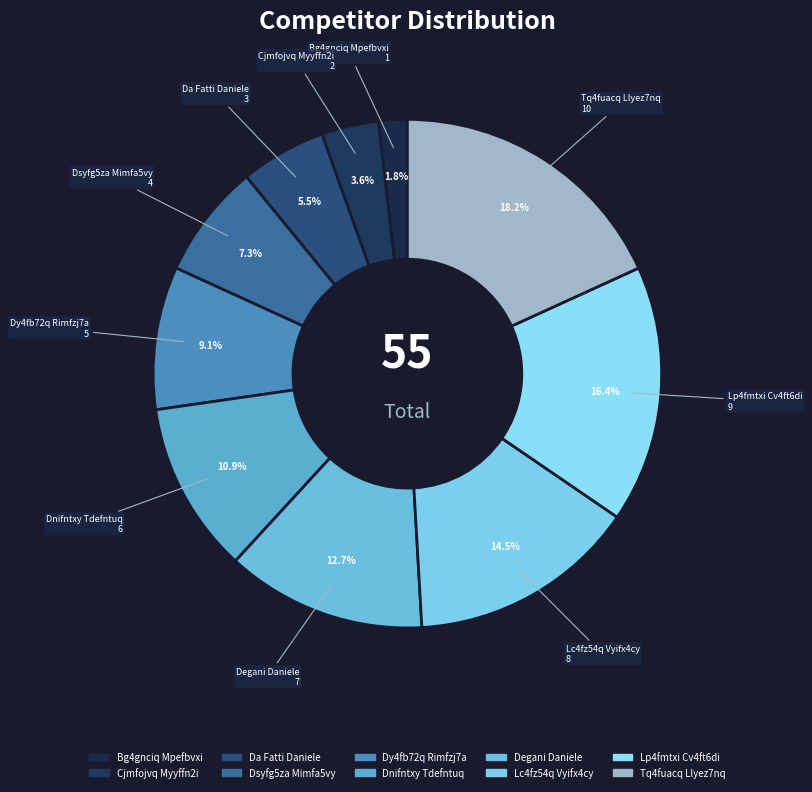

Does Cjmfojvq Myyffn2i represent more than half of the total?

No